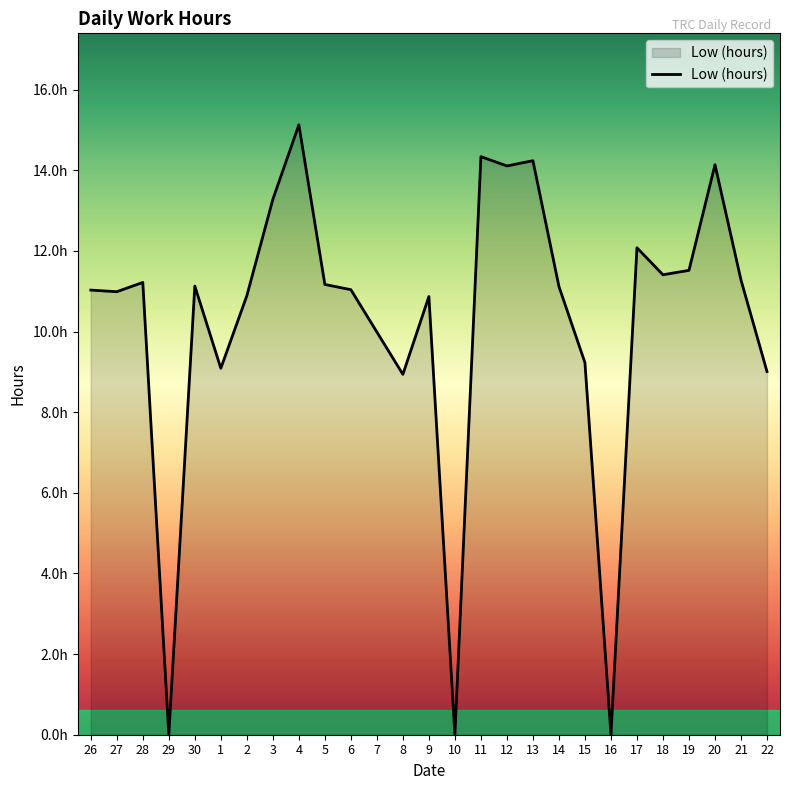

Does the chart have visible grid lines?

No